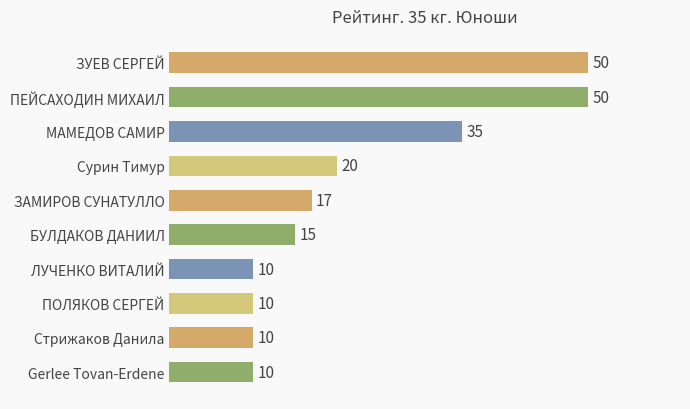

How many data points does each series have?

10